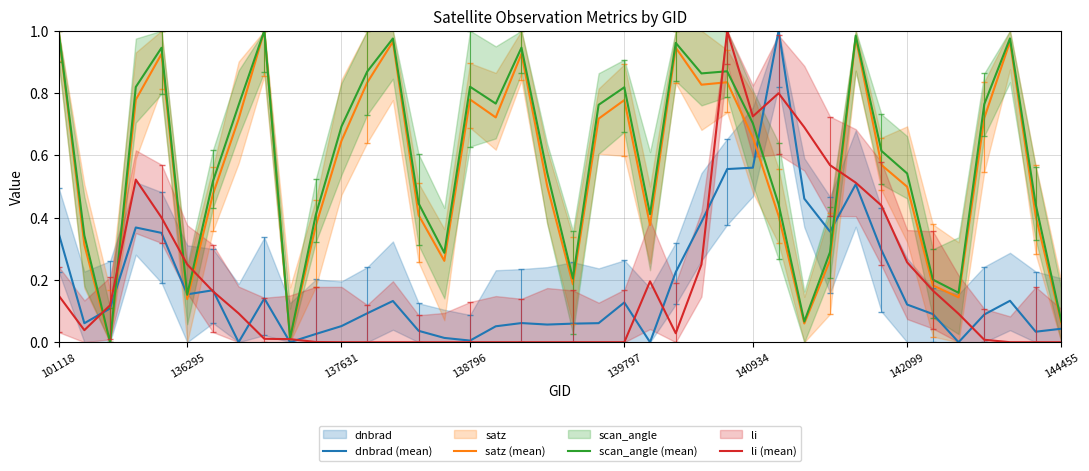

Is the value of li (mean) at 38 greater than the value of scan_angle (mean) at 29?

No